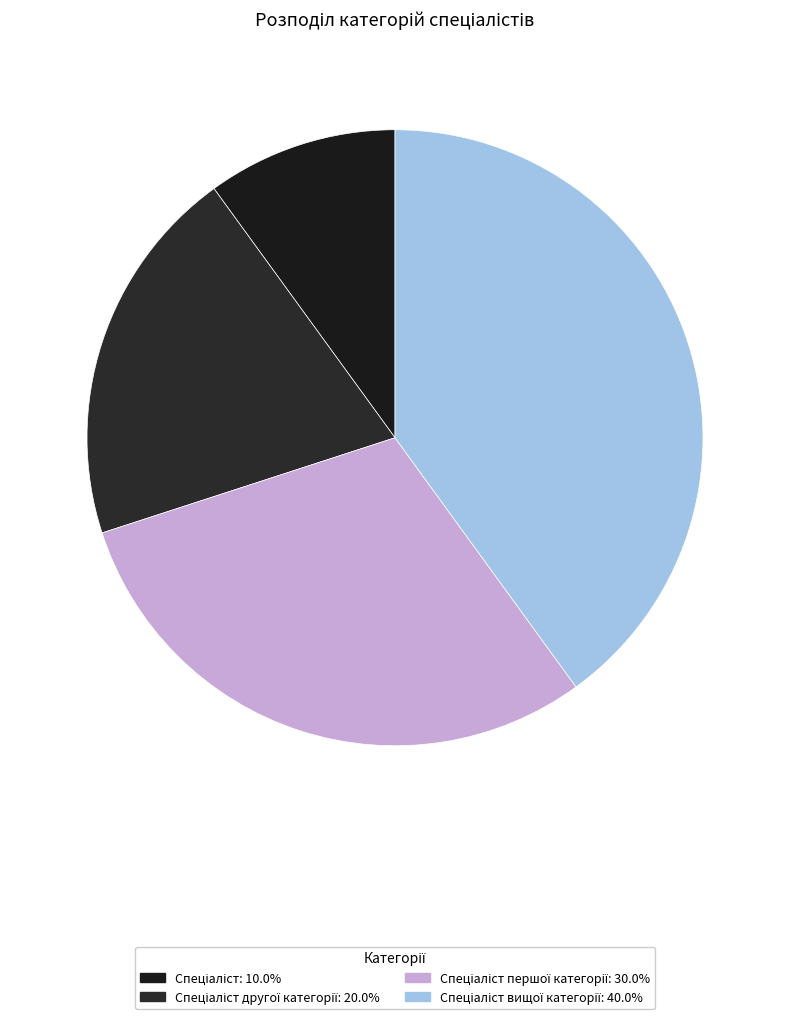

Is there a majority slice in this chart?

No